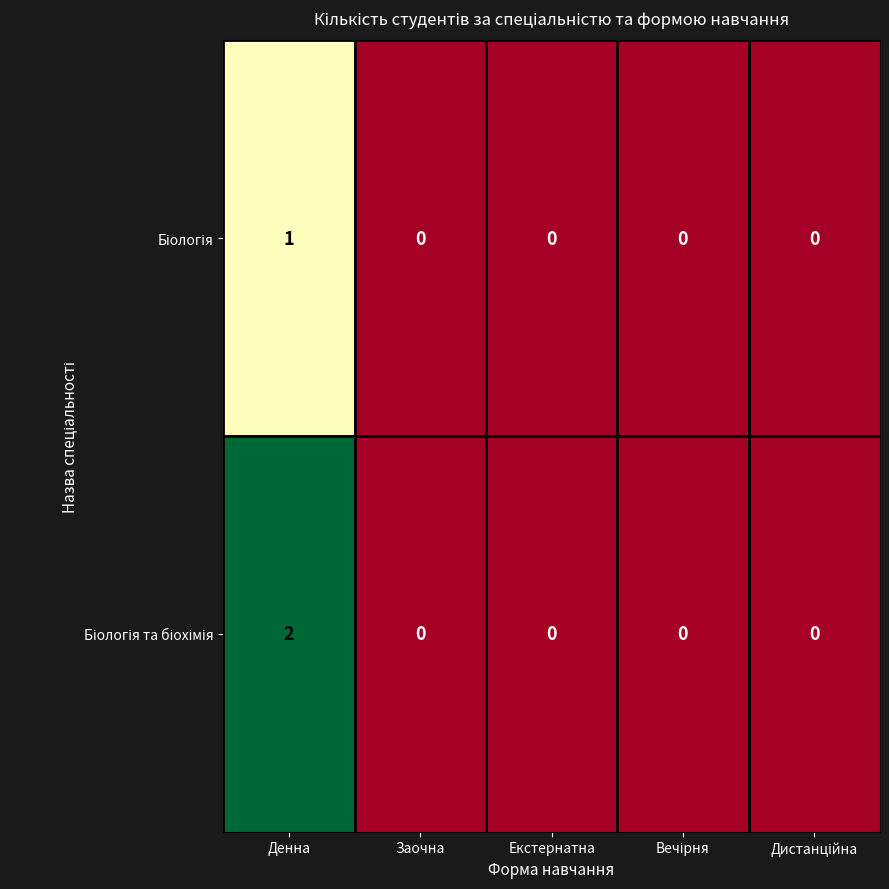

At which category is the sum across all series the highest?

Денна